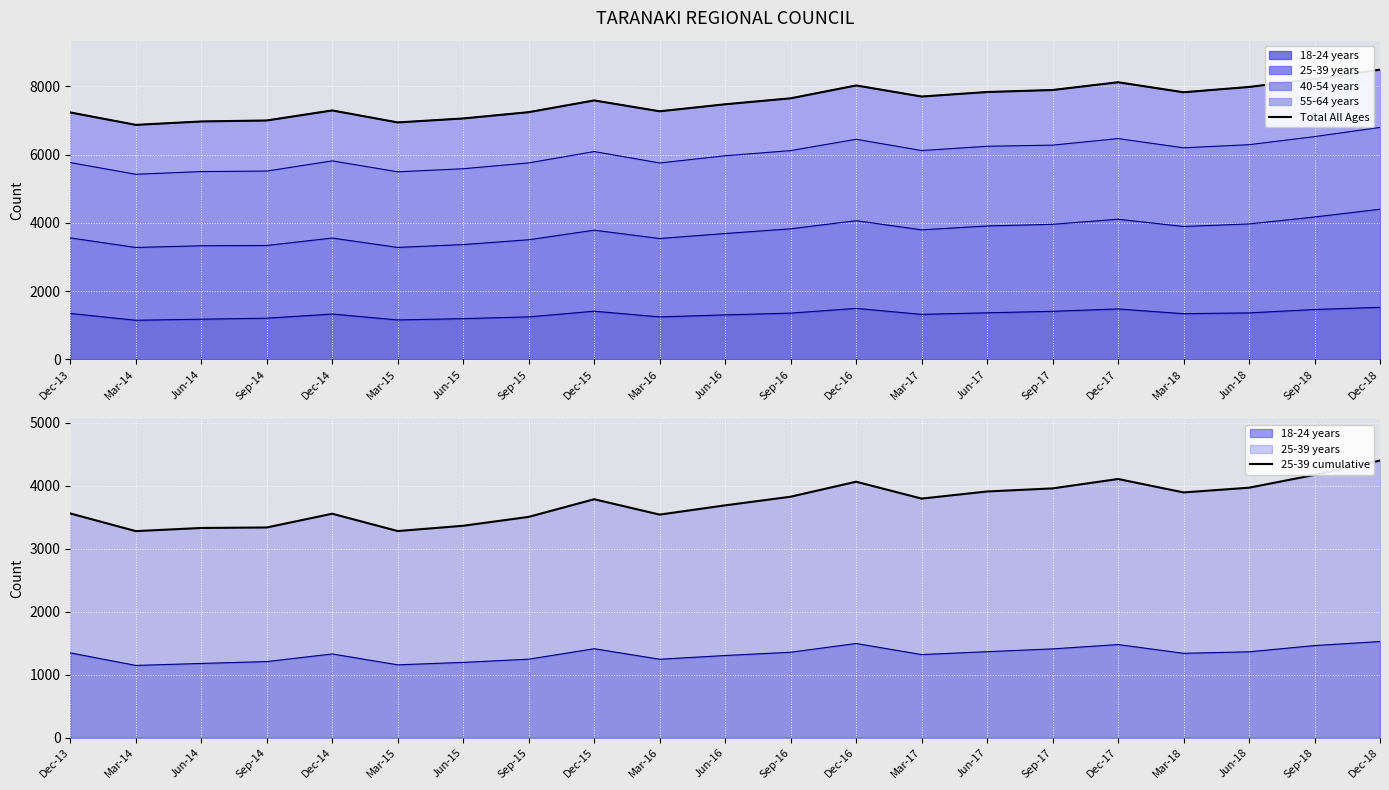

Rank the categories by 25-39 cumulative value from highest to lowest.

Dec-18, Sep-18, Dec-17, Dec-16, Jun-18, Sep-17, Jun-17, Mar-18, Sep-16, Mar-17, Dec-15, Jun-16, Dec-13, Dec-14, Mar-16, Sep-15, Jun-15, Sep-14, Jun-14, Mar-15, Mar-14